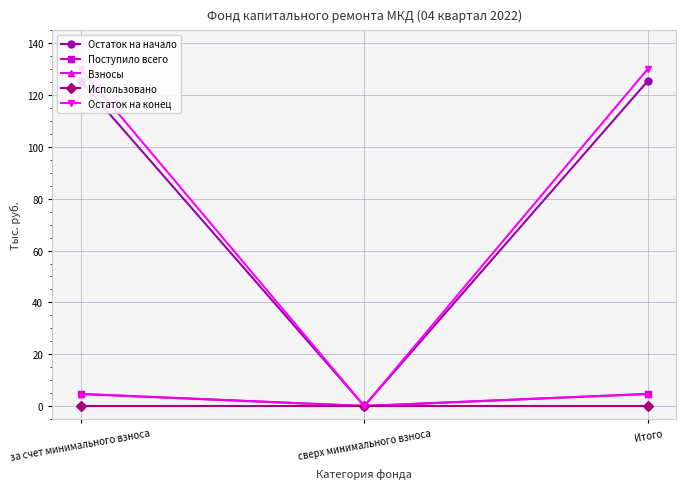

Reading left to right, transcribe all the data shown in this chart.

Остаток на начало: за счет минимального взноса=125.5	сверх минимального взноса=0.0	Итого=125.5
Поступило всего: за счет минимального взноса=4.7	сверх минимального взноса=0.0	Итого=4.7
Взносы: за счет минимального взноса=4.7	сверх минимального взноса=0.0	Итого=4.7
Использовано: за счет минимального взноса=0.0	сверх минимального взноса=0.0	Итого=0.0
Остаток на конец: за счет минимального взноса=130.2	сверх минимального взноса=0.0	Итого=130.2